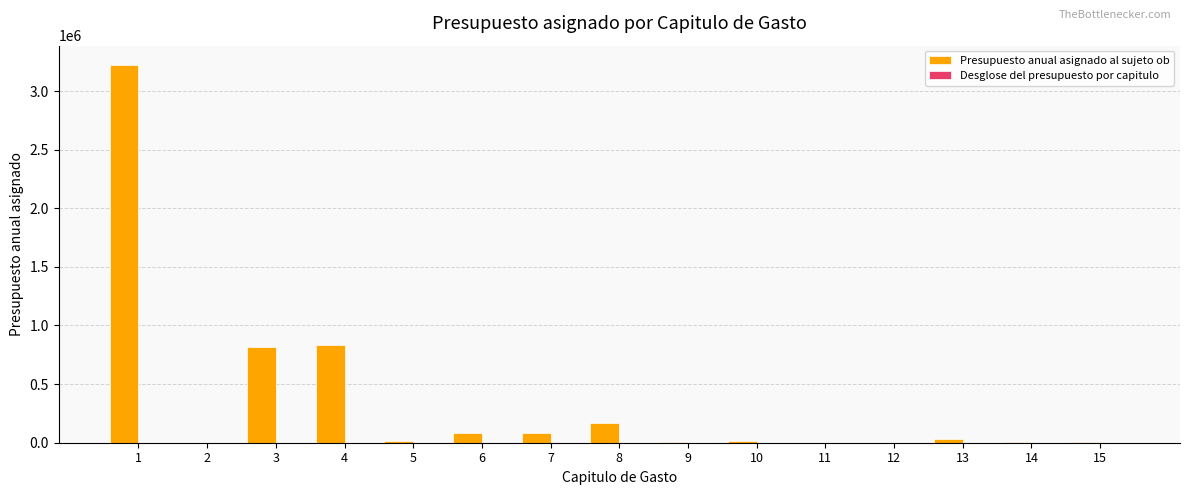

What is the maximum value shown in the chart?

3225785